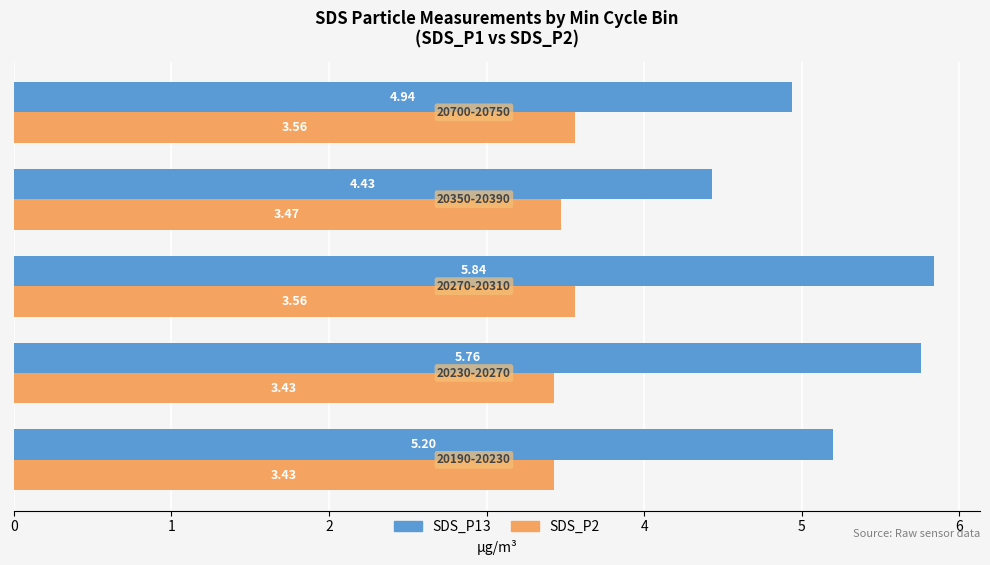

List the series in order of their overall mean, highest first.

SDS_P1, SDS_P2